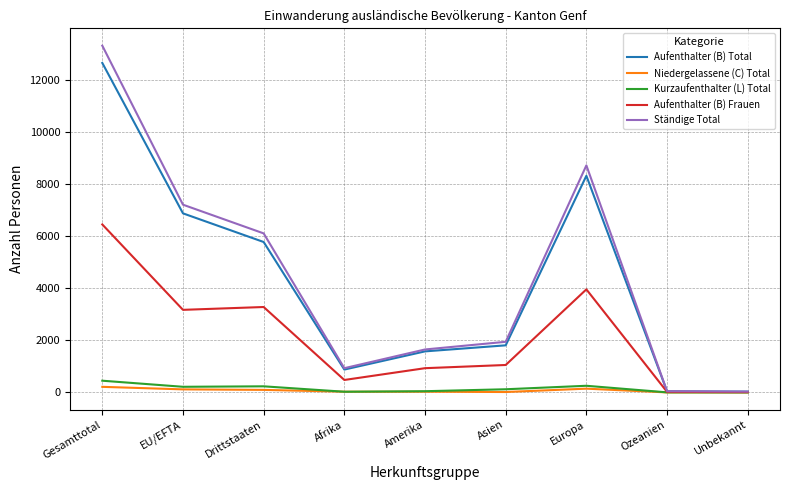

At which category does Ständige Total reach its first local valley?

Afrika